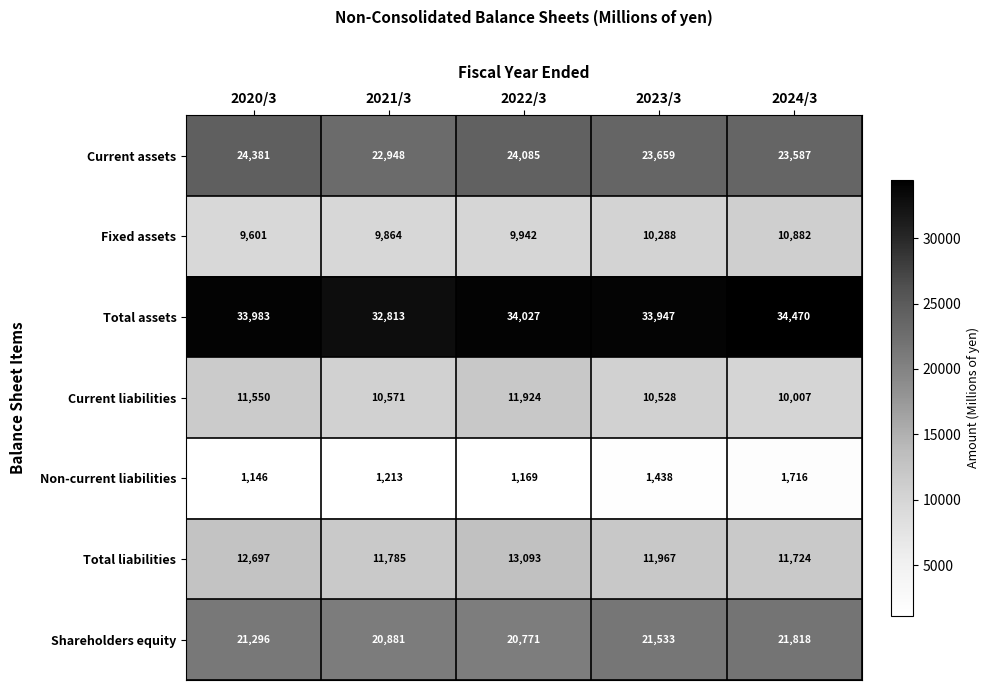

Where does the Total liabilities series first go above 11967?

2020/3